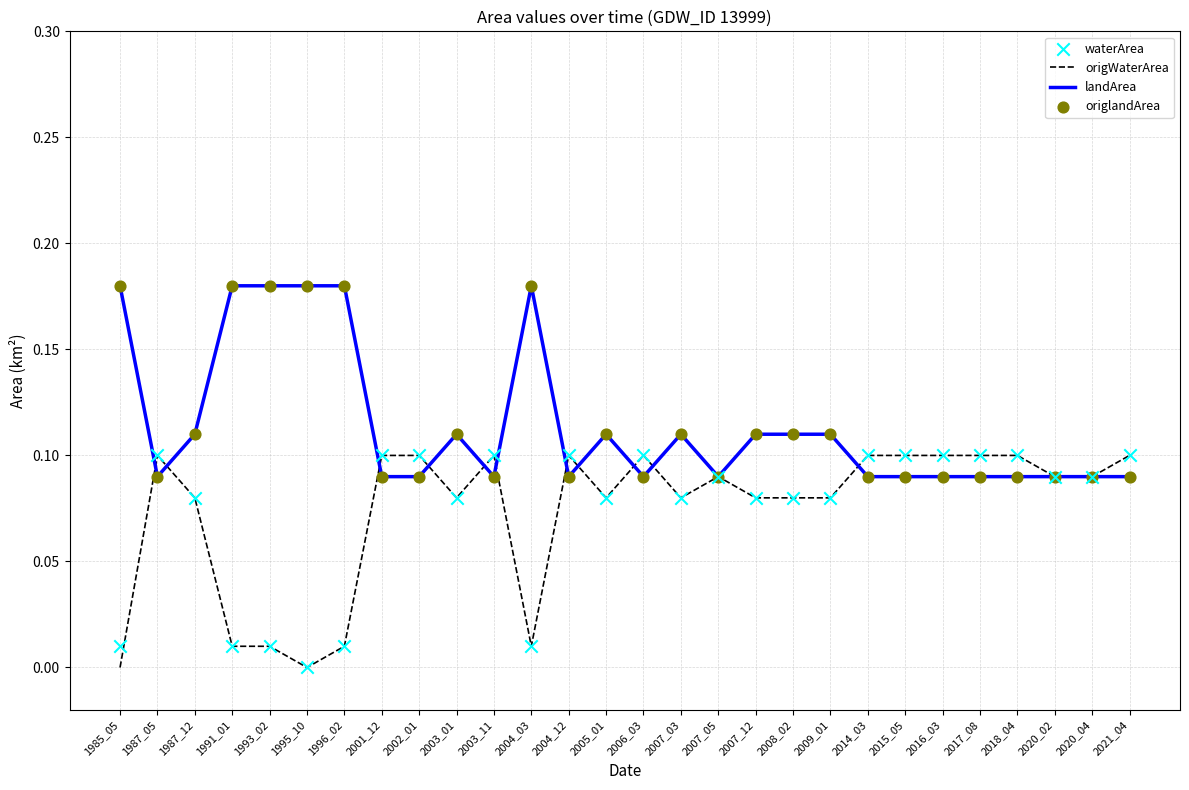

What is the total value across all series at 2003_11?

0.4